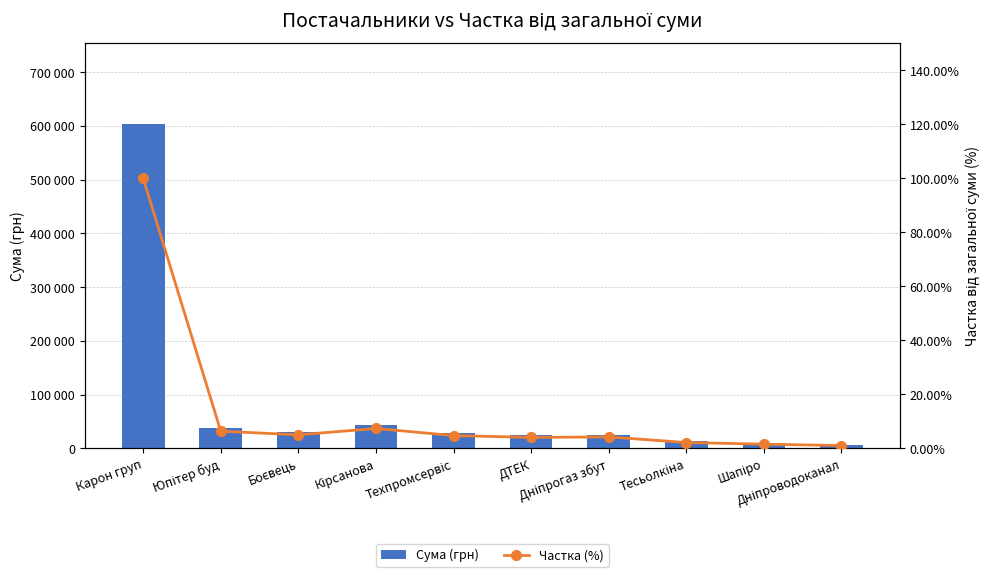

What is the difference between the maximum and minimum values in the Сума (грн) series?

596794.3